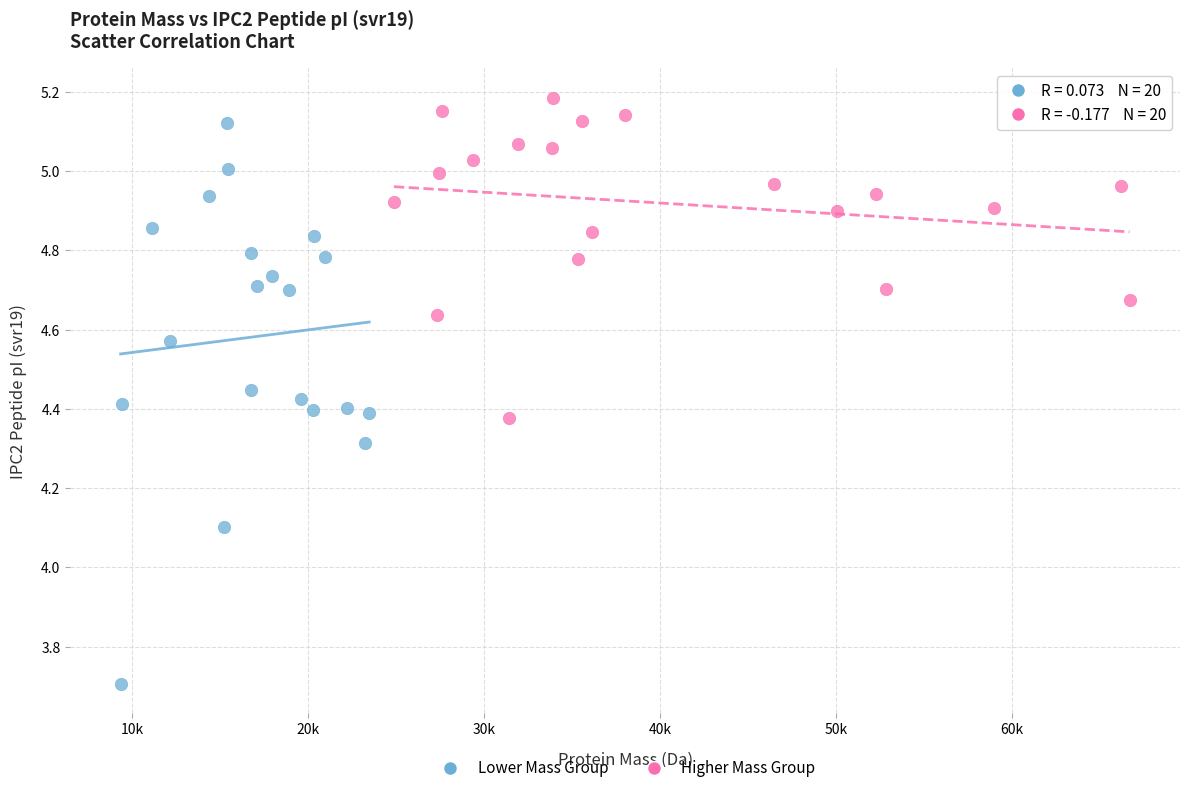

What are all the series names shown in the legend?

Lower Mass Group, Higher Mass Group